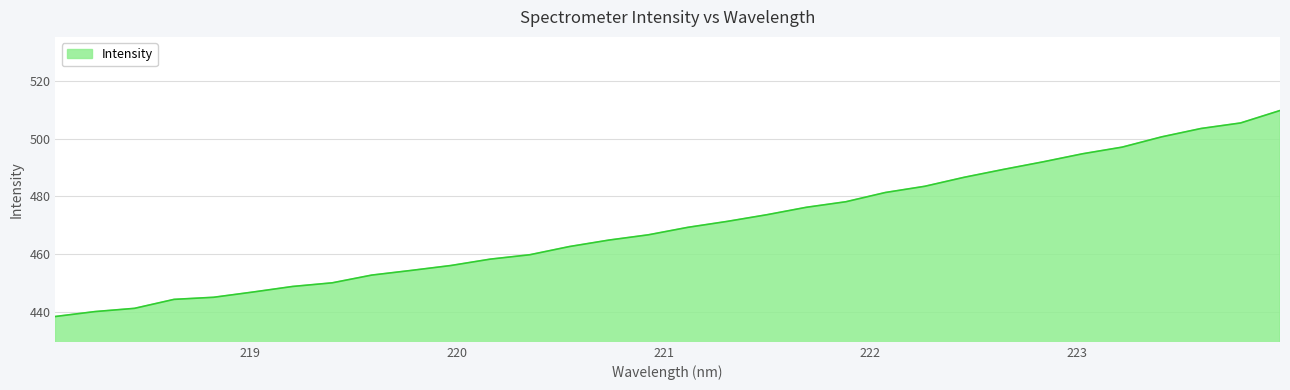

What is the difference between the maximum and minimum values?

71.3